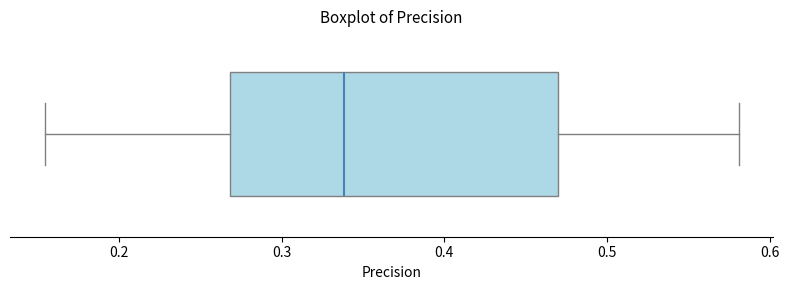

Where is the right edge of the box on the x-axis? The values are not printed on the chart, so give them approximately, as read against the axis.

0.47